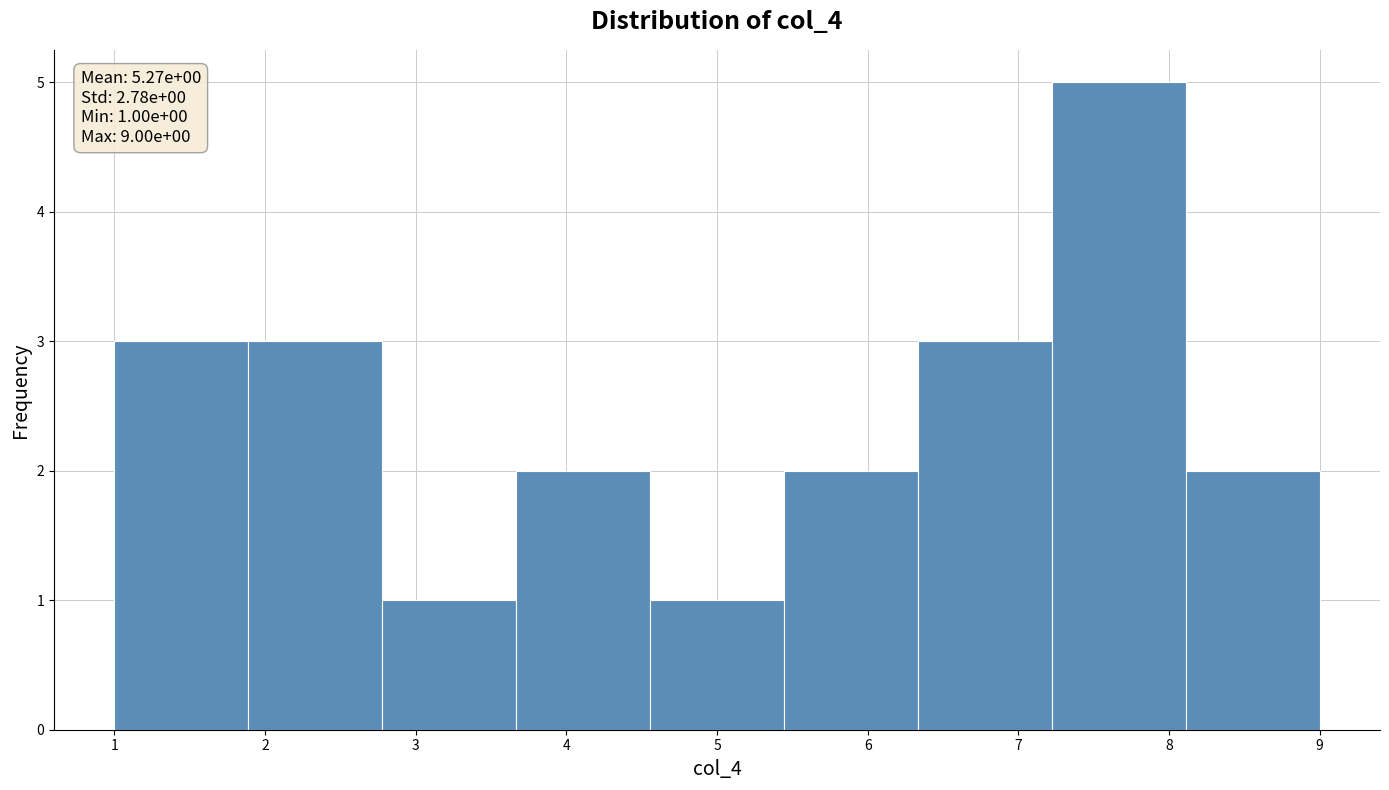

Over which range of the x-axis is the bar tallest?

7.2 to 8.1